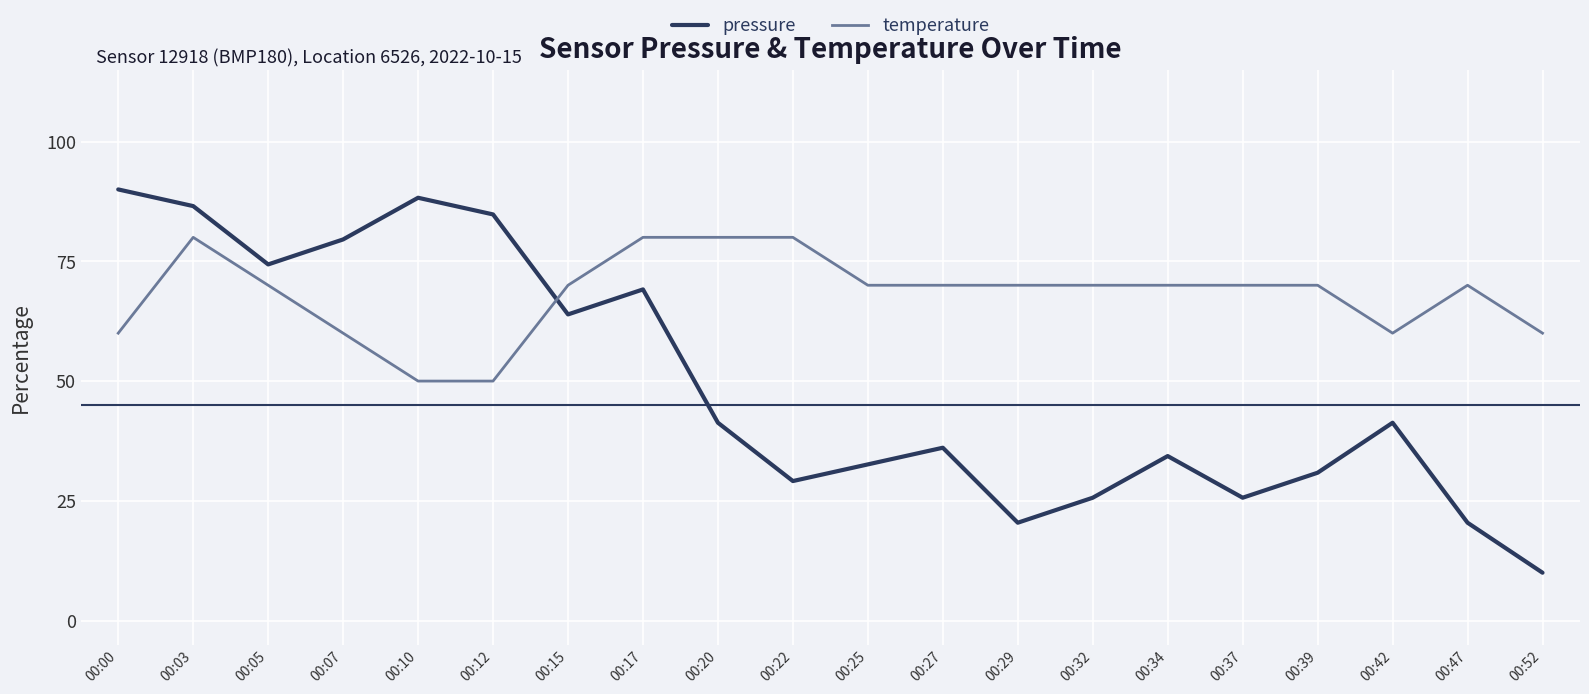

True or false: temperature and pressure intersect in this chart.

True